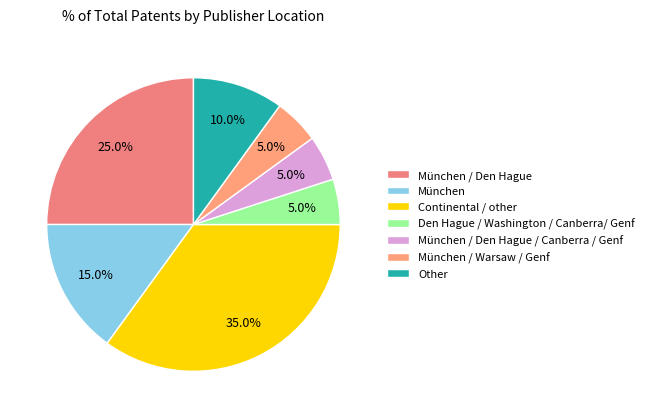

The München / Warsaw / Genf slice represents 12% of the pie. True or false?

False